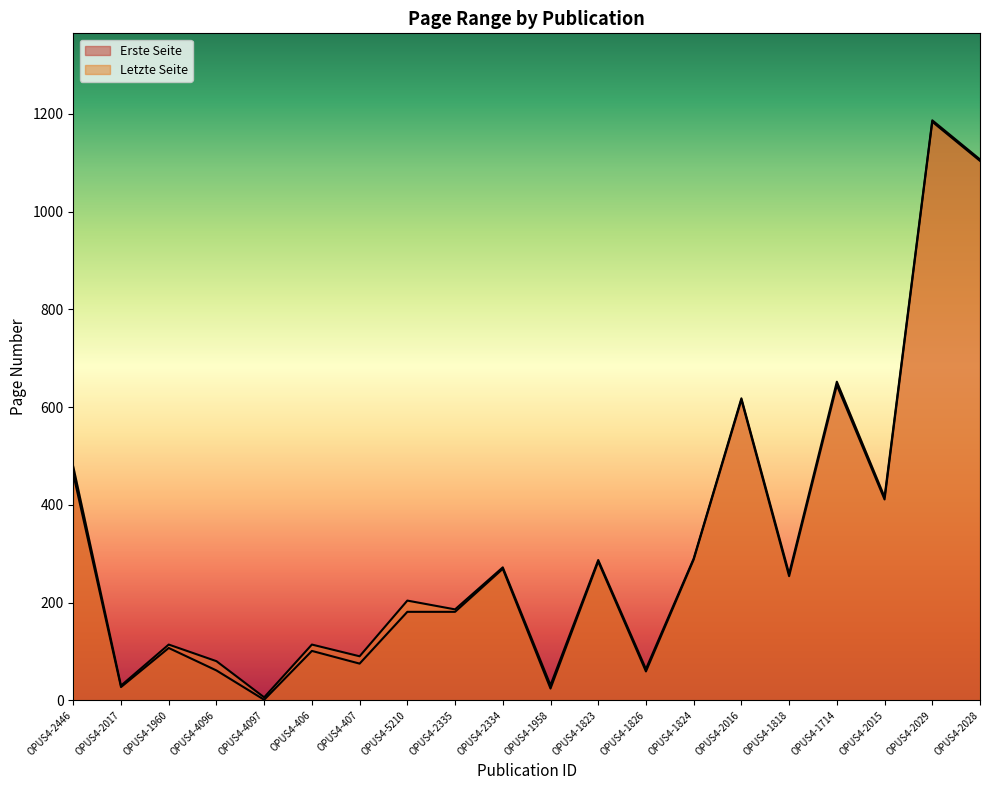

List the series in order of their overall mean, lowest first.

Erste Seite, Letzte Seite